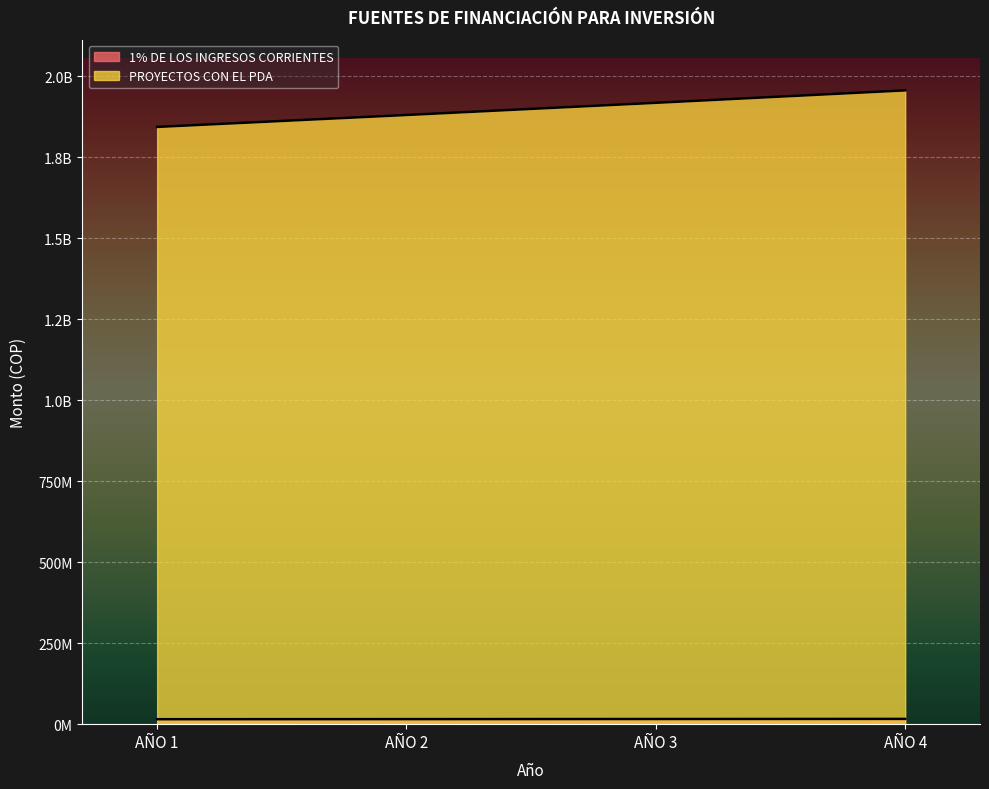

True or false: PROYECTOS CON EL PDA has a value of 963129536 at AÑO 4.

False